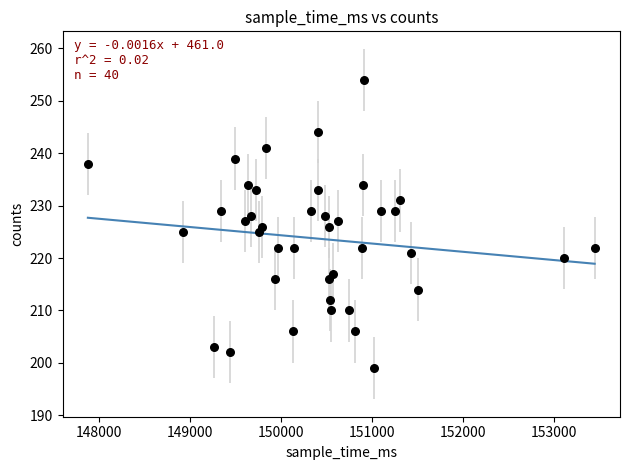

What is the range of Y values (max minus min)?

55